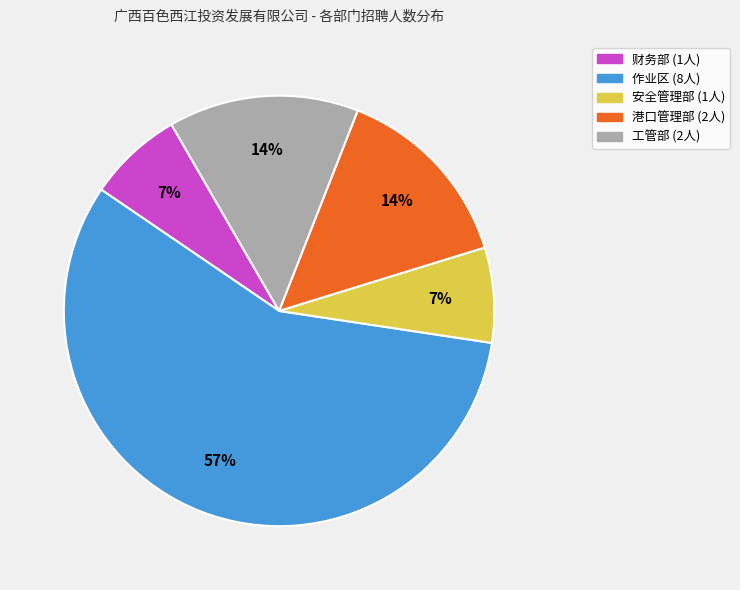

Is there a majority slice in this chart?

Yes